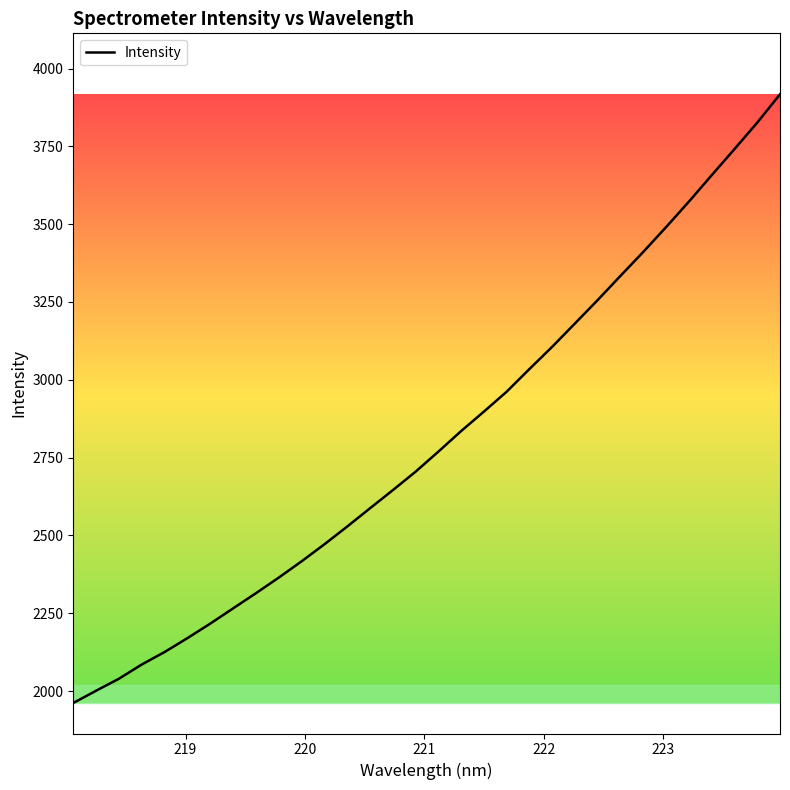

Count the number of values greater than 2768.

16